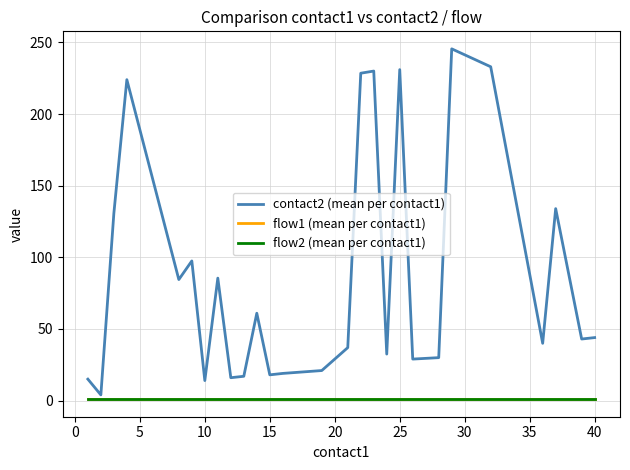

True or false: flow2 (mean per contact1) and flow1 (mean per contact1) cross at least once.

False